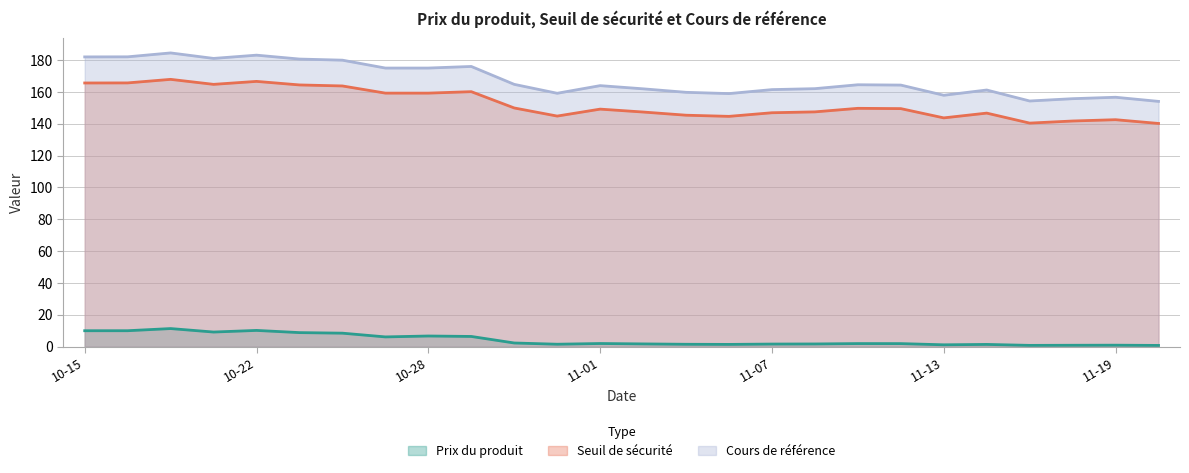

The value of Prix du produit at 2024-10-31 is 1.5. True or false?

True